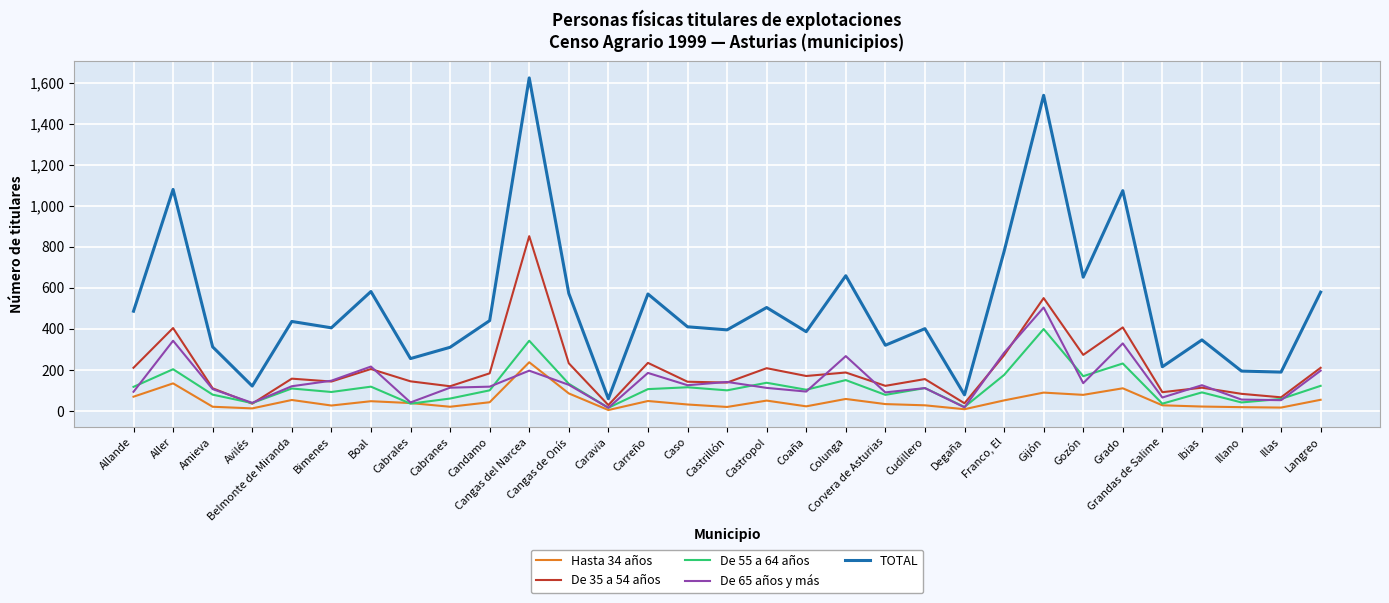

Is the value of De 35 a 54 años at Cabrales greater than the value of De 65 años y más at Belmonte de Miranda?

Yes